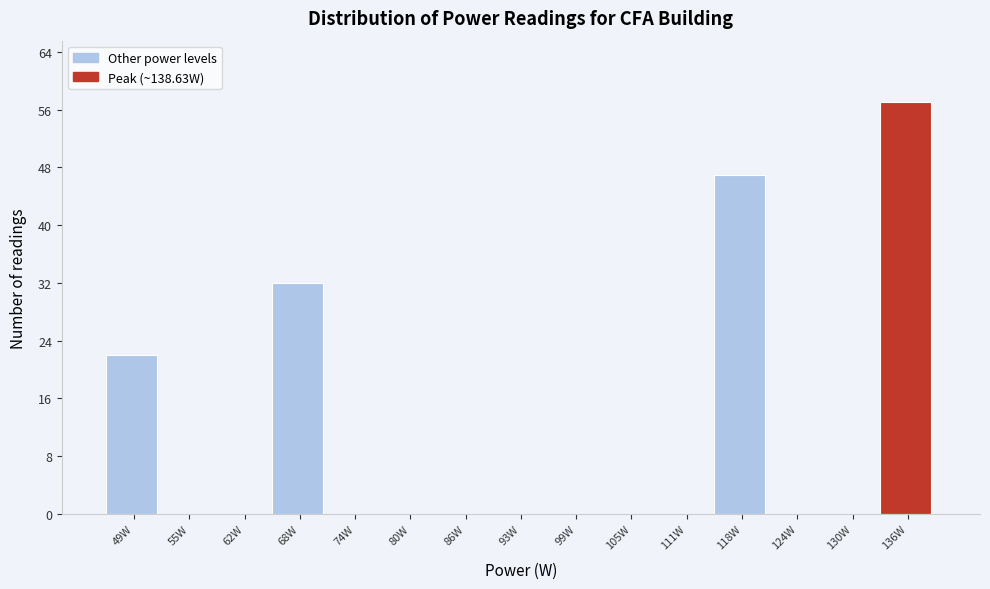

Reading left to right, list every bar in this chart as the range it spans on the x-axis followed by its height. Neither the bar edges nor the heights are printed on the chart, so give them approximately, as read against the axes.

46 to 52: 22
52 to 59: 0
59 to 65: 0
65 to 71: 32
71 to 77: 0
77 to 83: 0
83 to 90: 0
90 to 96: 0
96 to 102: 0
102 to 108: 0
108 to 114: 0
114 to 121: 47
121 to 127: 0
127 to 133: 0
133 to 139: 57